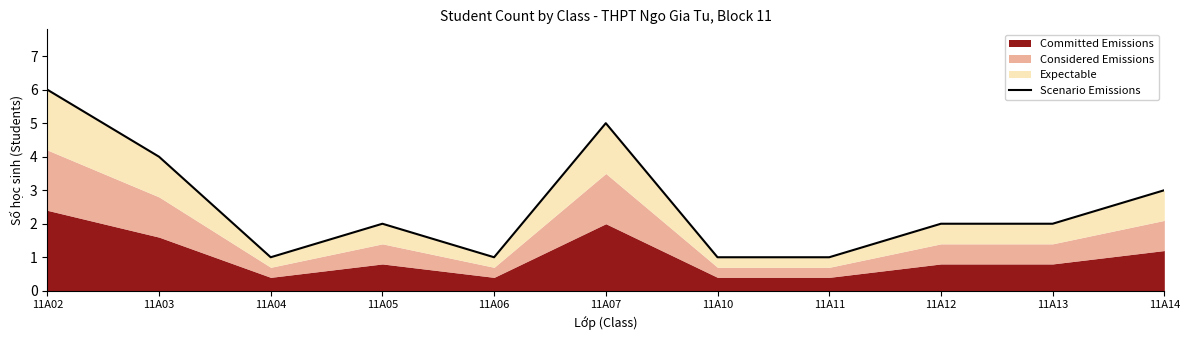

Where does the data first go above 2?

11A02